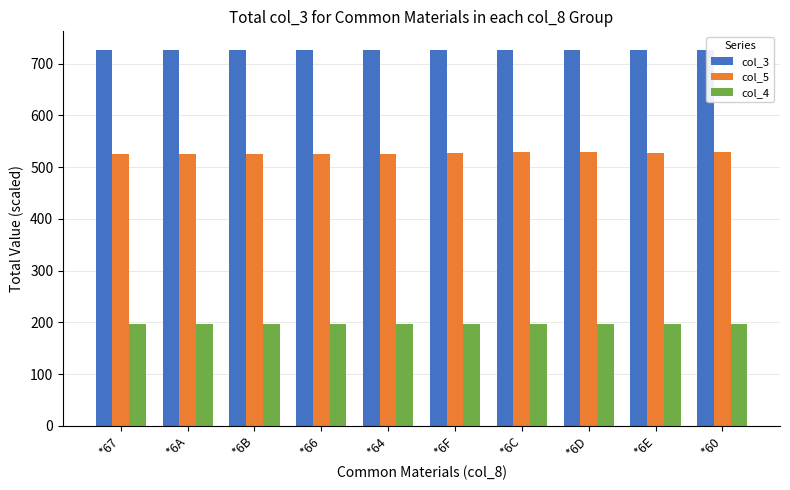

Which series has the widest spread of values?

col_5